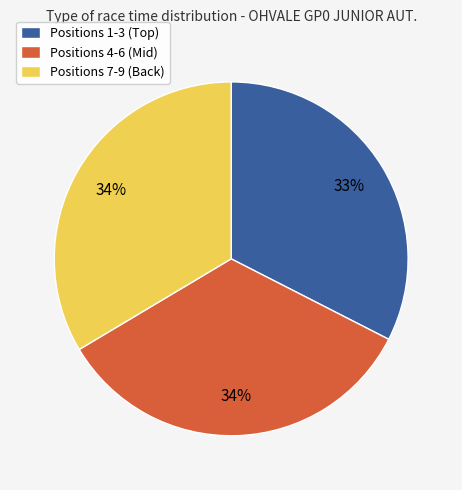

To the nearest percent, what percentage of the pie is Positions 4-6 (Mid)?

34%